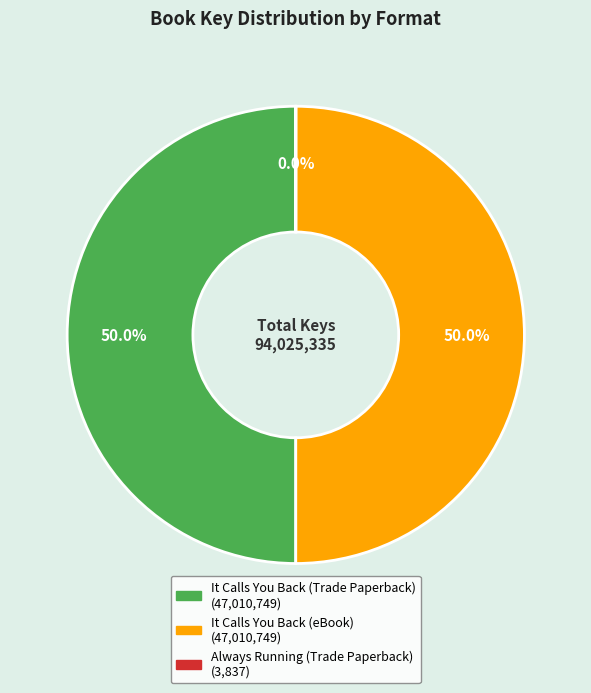

How much of the chart is everything except It Calls You Back (eBook)?

50.0%